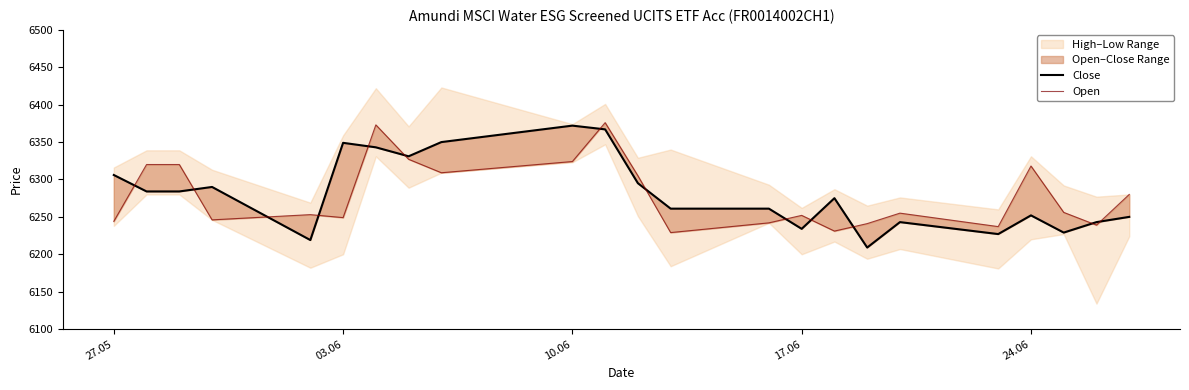

Is it true that Close equals 1810 at 17?

False